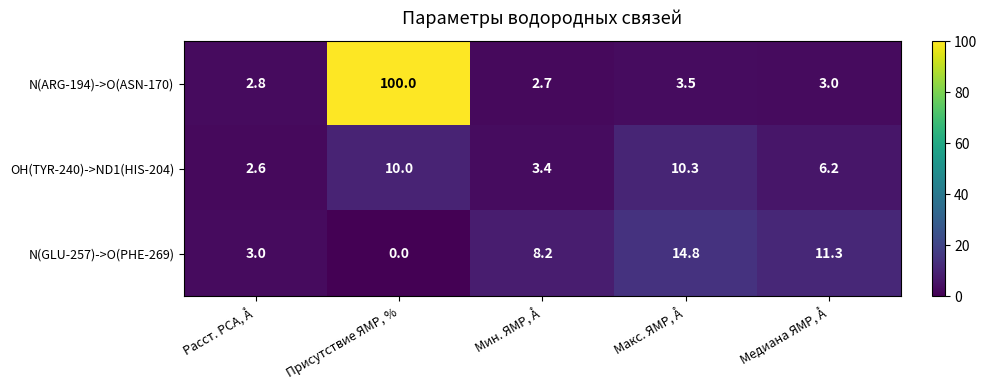

What is the greatest value displayed?

100.0